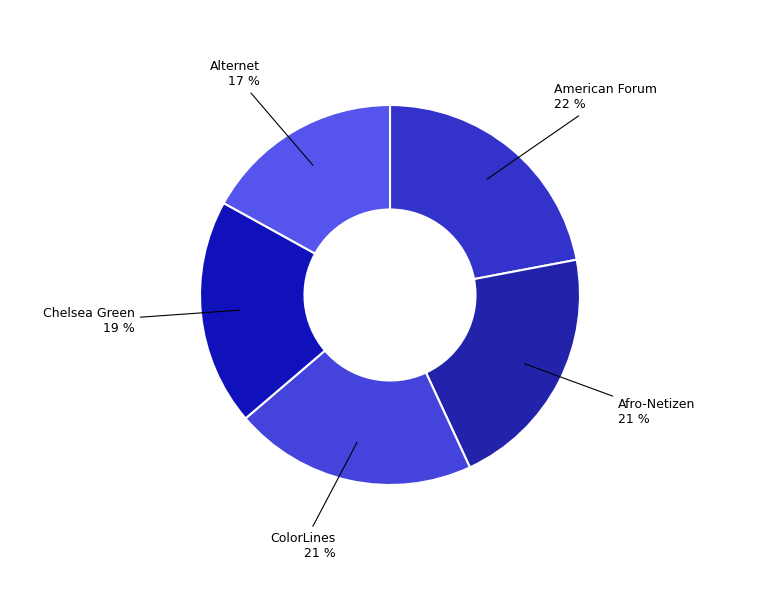

To the nearest percent, what portion does Afro-Netizen represent?

21%